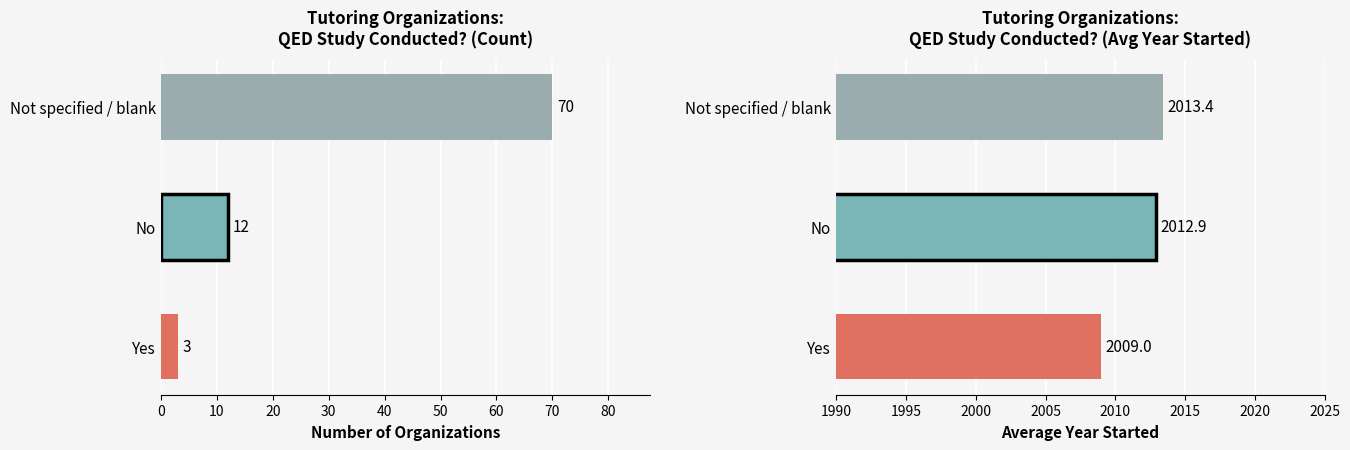

What is the value of the Avg Year Started bar at the 1st from the left?

2009.0